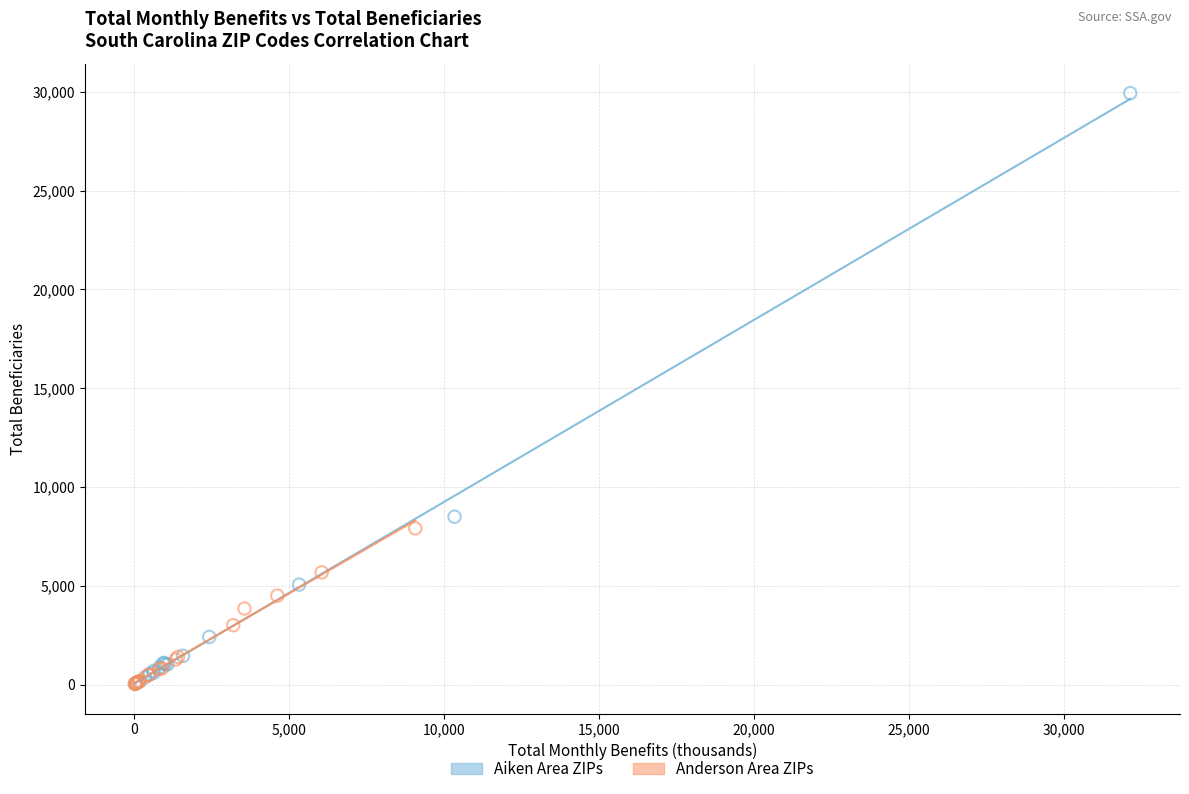

Which series has the largest Y range (max minus min)?

Aiken Area ZIPs